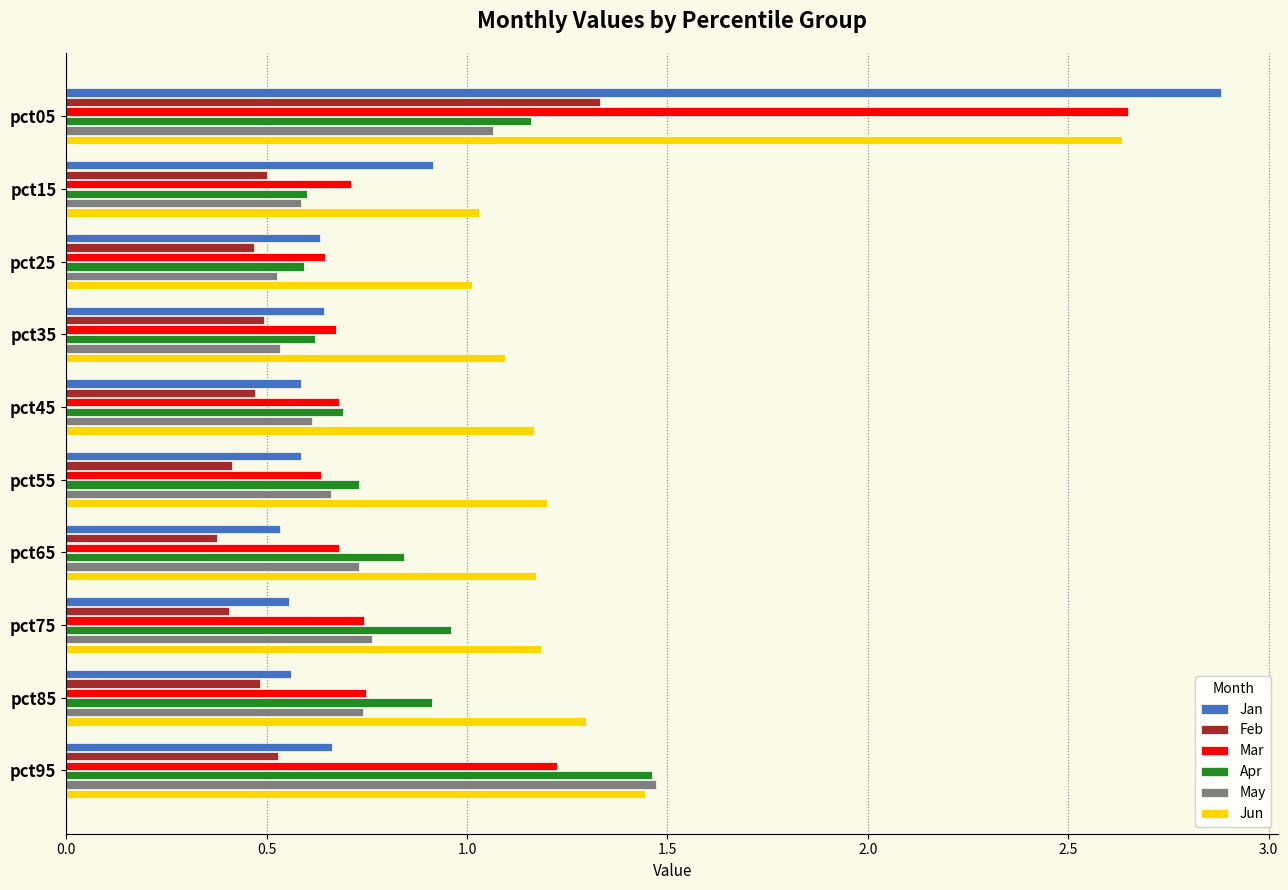

Which series has the widest spread of values?

Jan